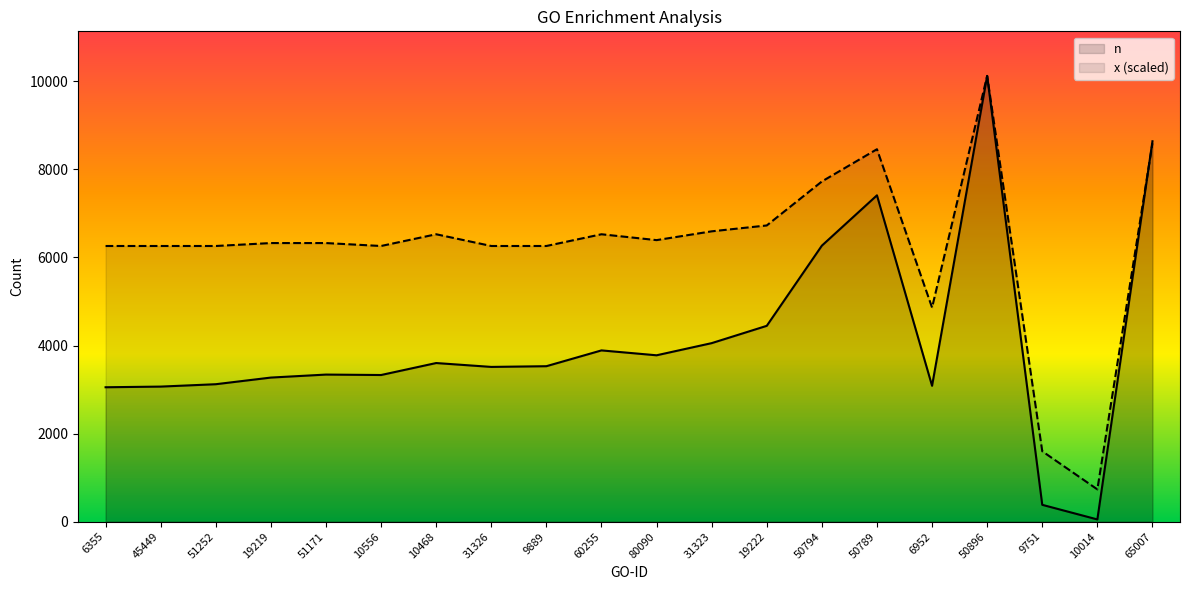

What is the label of the 4th point from the left?

19219